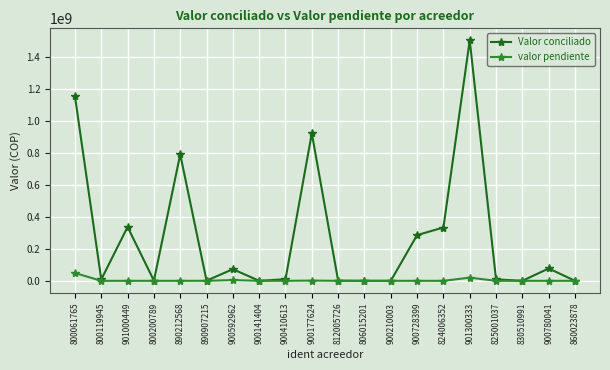

True or false: Valor conciliado has more than 1 interior local peaks.

True